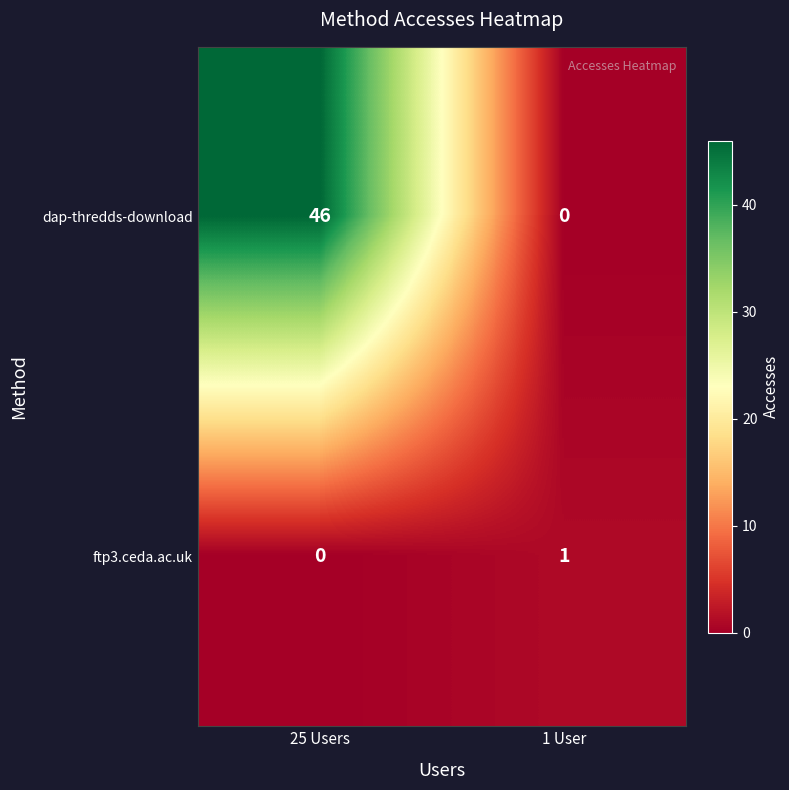

Which series has the largest range (max minus min)?

dap-thredds-download